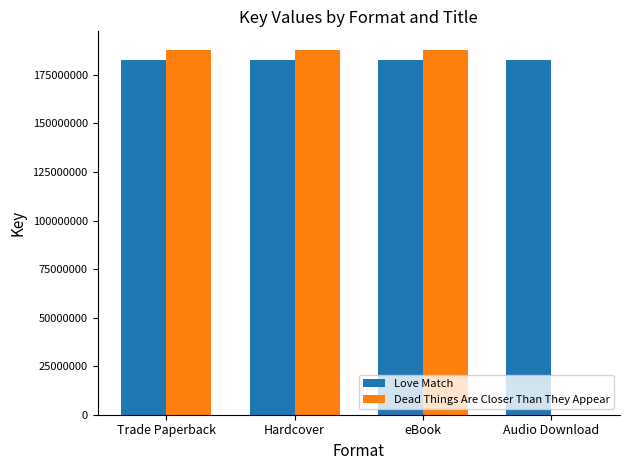

Is the value of Dead Things Are Closer Than They Appear at eBook greater than the value of Love Match at Hardcover?

Yes